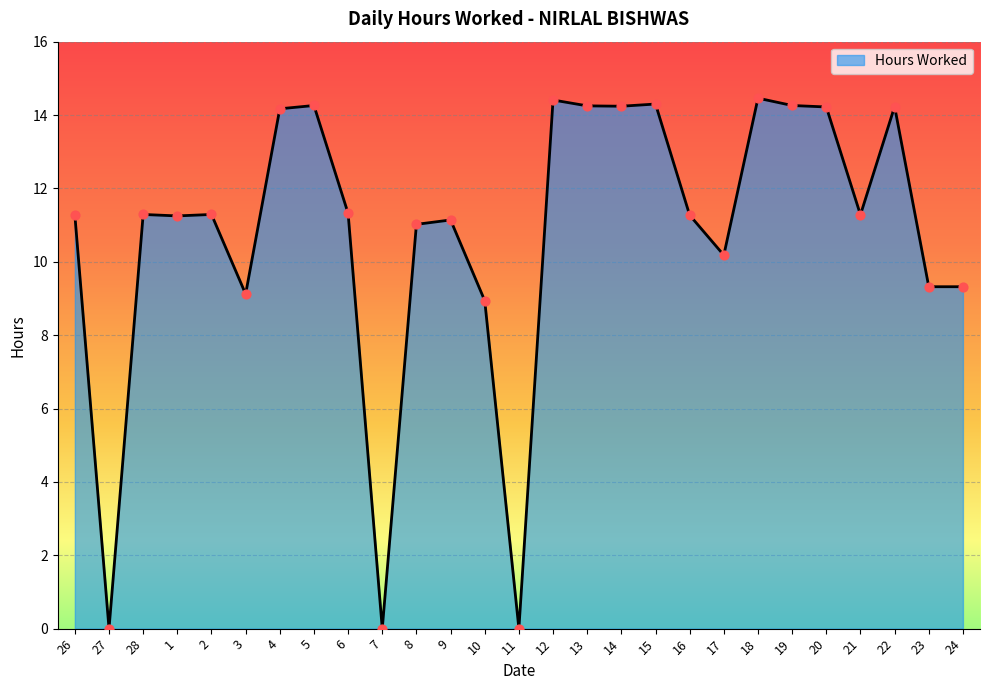

What is the change in value from 26 to 13?

+3.0